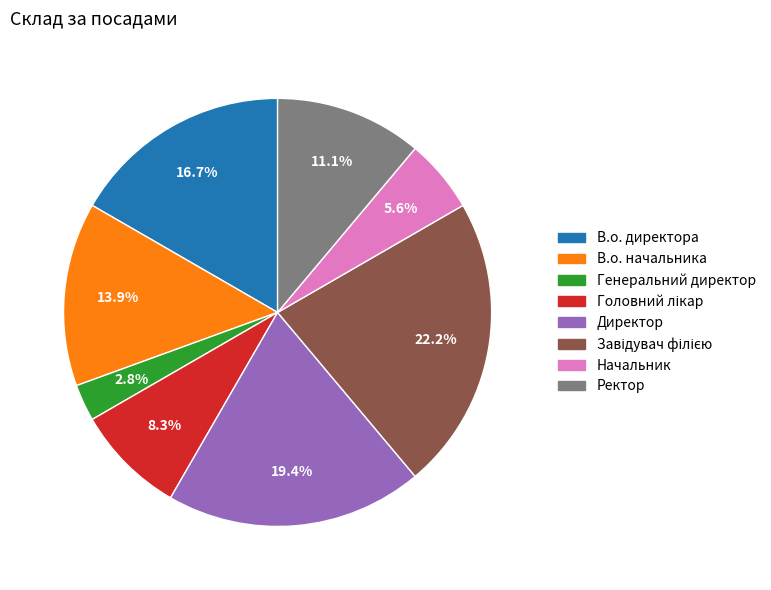

To the nearest percent, what is the average slice percentage?

12%